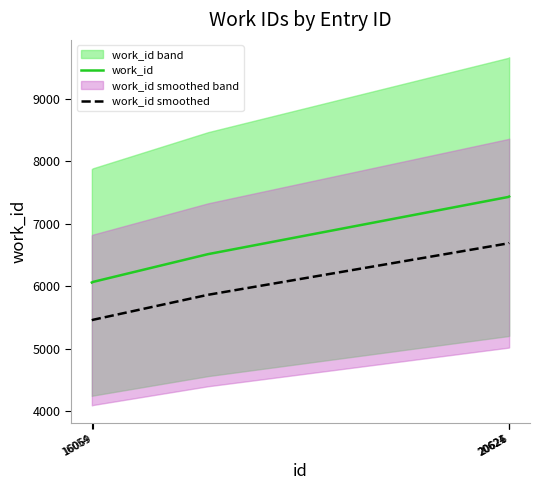

True or false: work_id and work_id smoothed cross at least once.

False